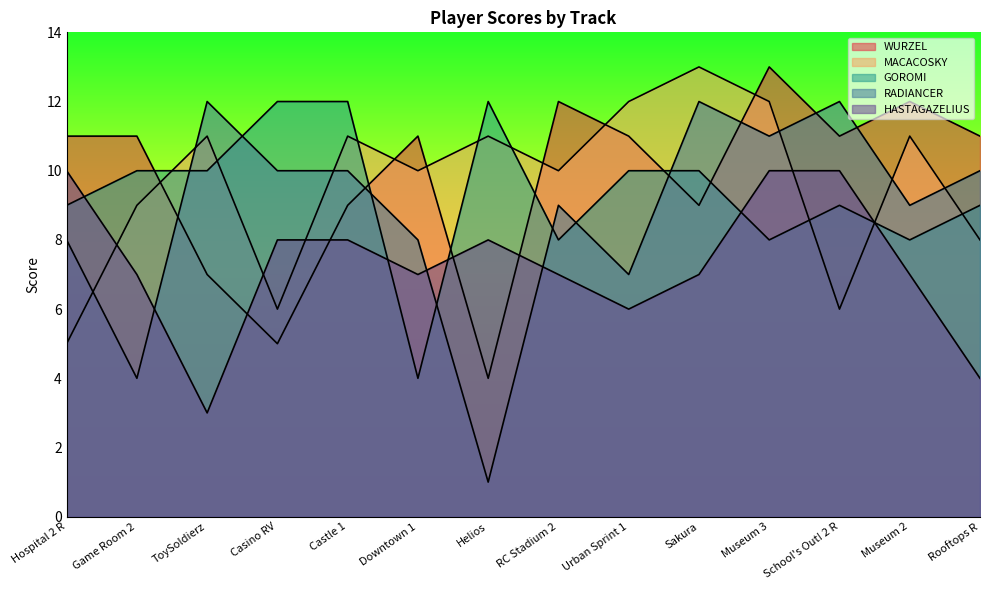

What is the difference between the highest and lowest values at ToySoldierz?

9